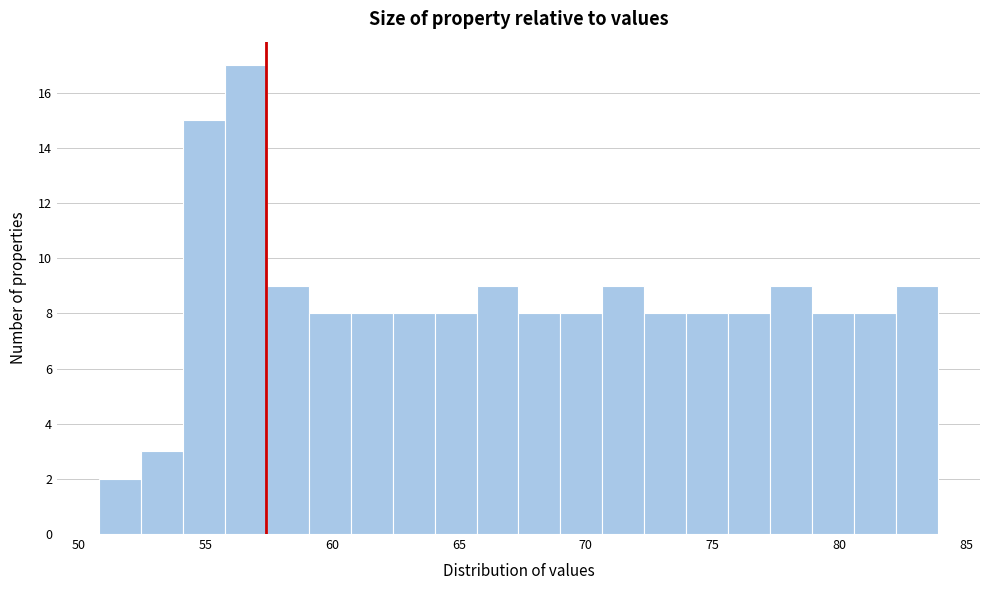

Around what value on the x-axis is the tallest bar? Give the approximate position of its centre, as read against the axis.

56.5